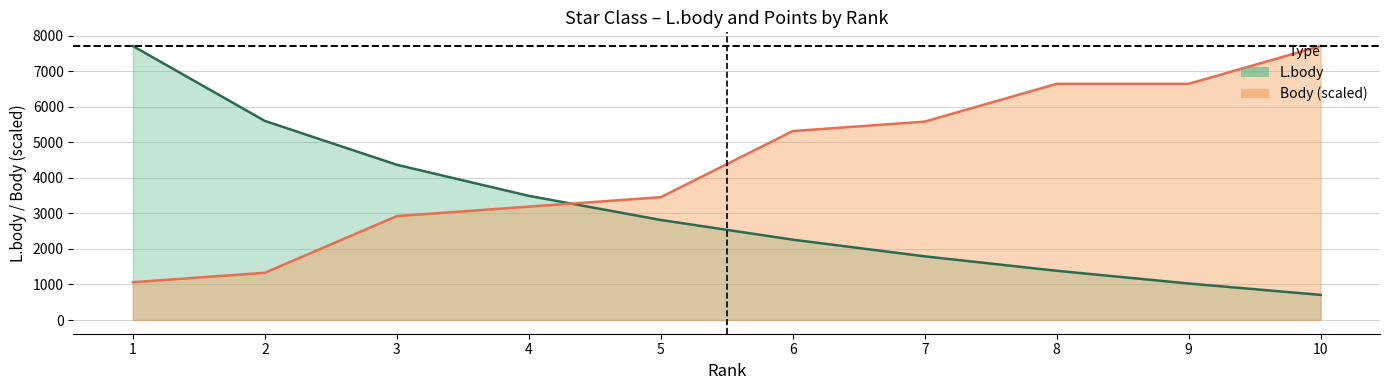

Reading left to right, extract all data points from this chart.

L.body: 7707.0	5600.0	4367.0	3493.0	2814.0	2260.0	1791.0	1385.0	1027.0	707.0
Body: 1063.0	1328.8	2923.3	3189.1	3454.9	5315.2	5580.9	6644.0	6644.0	7707.0